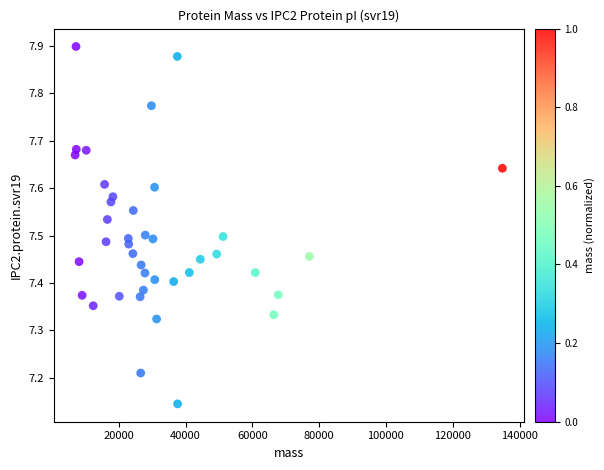

What is the range of X values (max minus min)?

127906.5